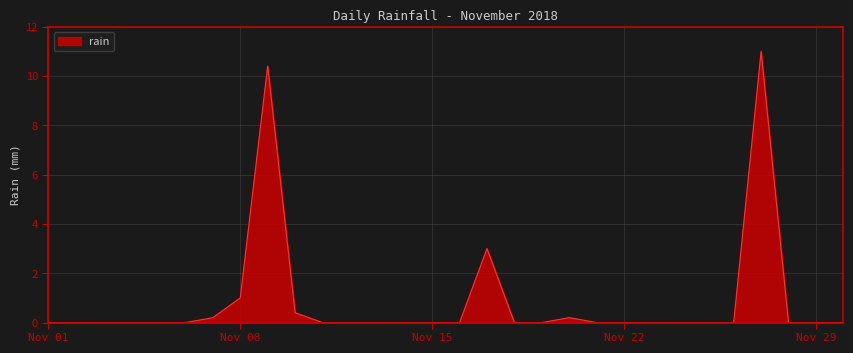

How many categories are shown in the chart?

30